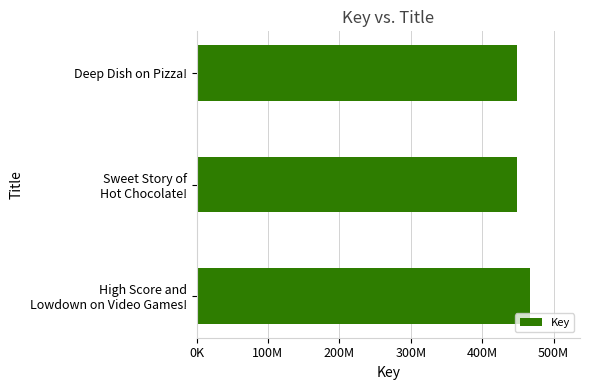

Does the chart contain any negative values?

No